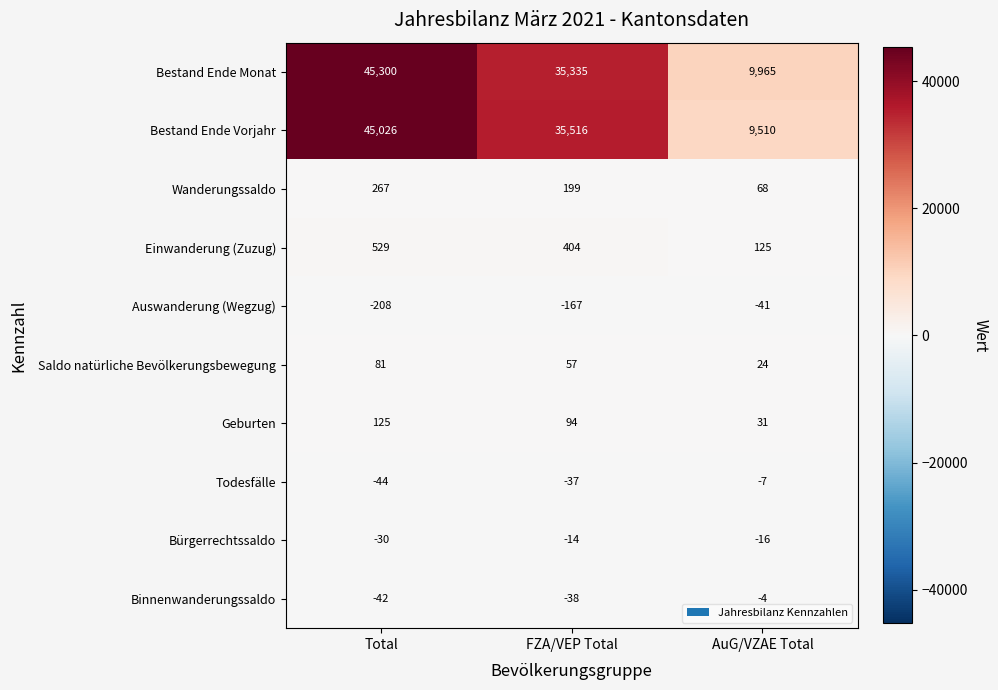

Reading left to right, extract all data points from this chart.

Bestand Ende Monat: Total=45300	FZA/VEP Total=35335	AuG/VZAE Total=9965
Bestand Ende Vorjahr: Total=45026	FZA/VEP Total=35516	AuG/VZAE Total=9510
Wanderungssaldo: Total=267	FZA/VEP Total=199	AuG/VZAE Total=68
Einwanderung (Zuzug): Total=529	FZA/VEP Total=404	AuG/VZAE Total=125
Auswanderung (Wegzug): Total=-208	FZA/VEP Total=-167	AuG/VZAE Total=-41
Saldo natürliche Bevölkerungsbewegung: Total=81	FZA/VEP Total=57	AuG/VZAE Total=24
Geburten: Total=125	FZA/VEP Total=94	AuG/VZAE Total=31
Todesfälle: Total=-44	FZA/VEP Total=-37	AuG/VZAE Total=-7
Bürgerrechtssaldo: Total=-30	FZA/VEP Total=-14	AuG/VZAE Total=-16
Binnenwanderungssaldo: Total=-42	FZA/VEP Total=-38	AuG/VZAE Total=-4